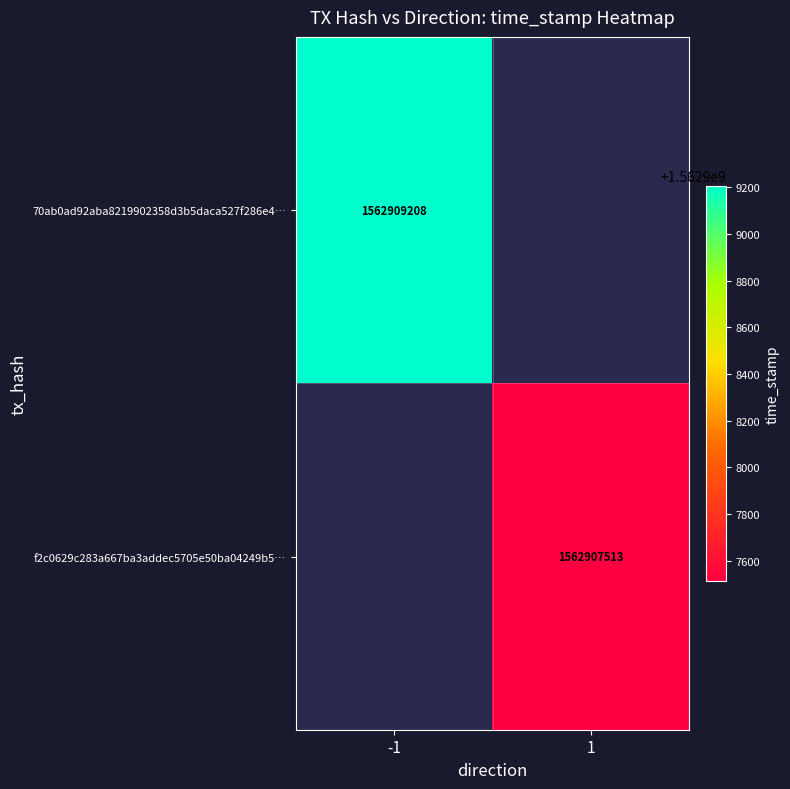

Is the value of 70ab0ad92aba8219902358d3b5daca527f286e4… at -1 greater than the value of f2c0629c283a667ba3addec5705e50ba04249b5… at 1?

Yes